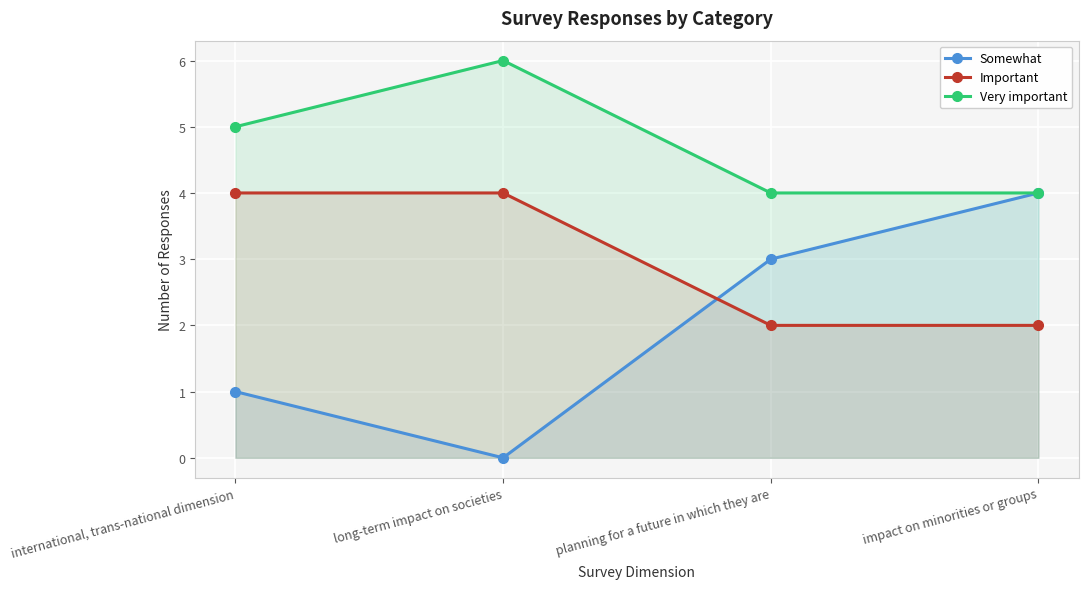

At how many categories does at least one series exceed 1?

4